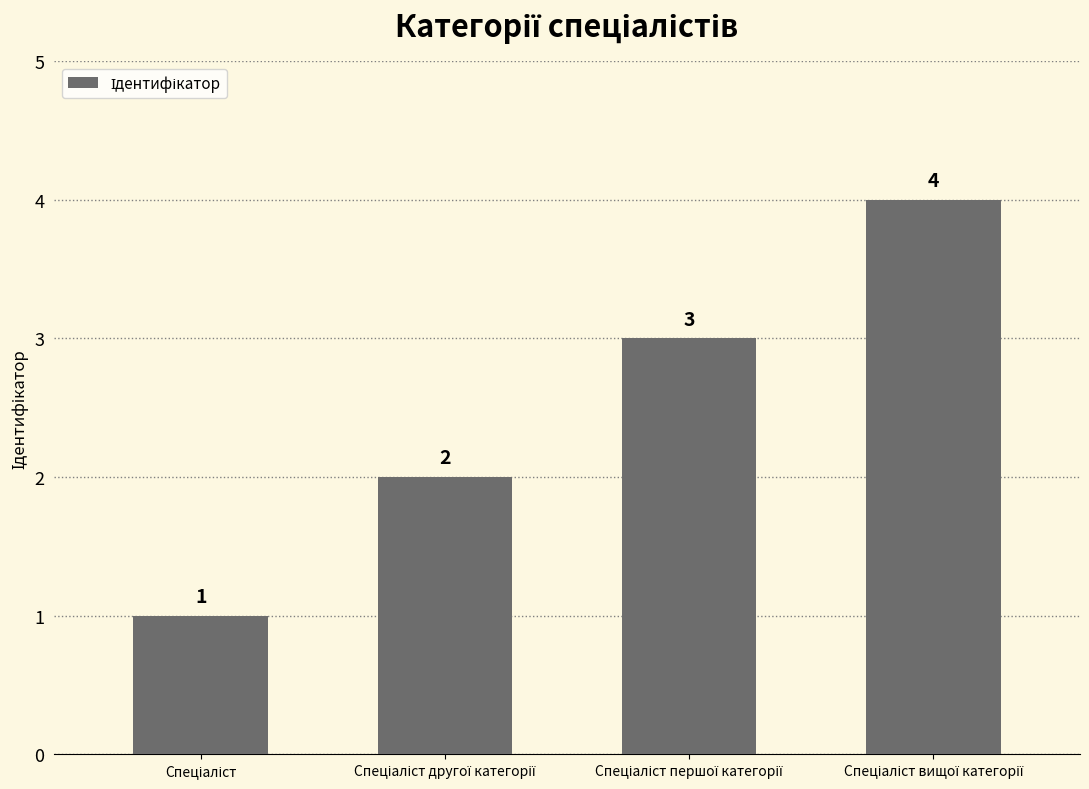

What is the value of the 3rd bar from the left?

3